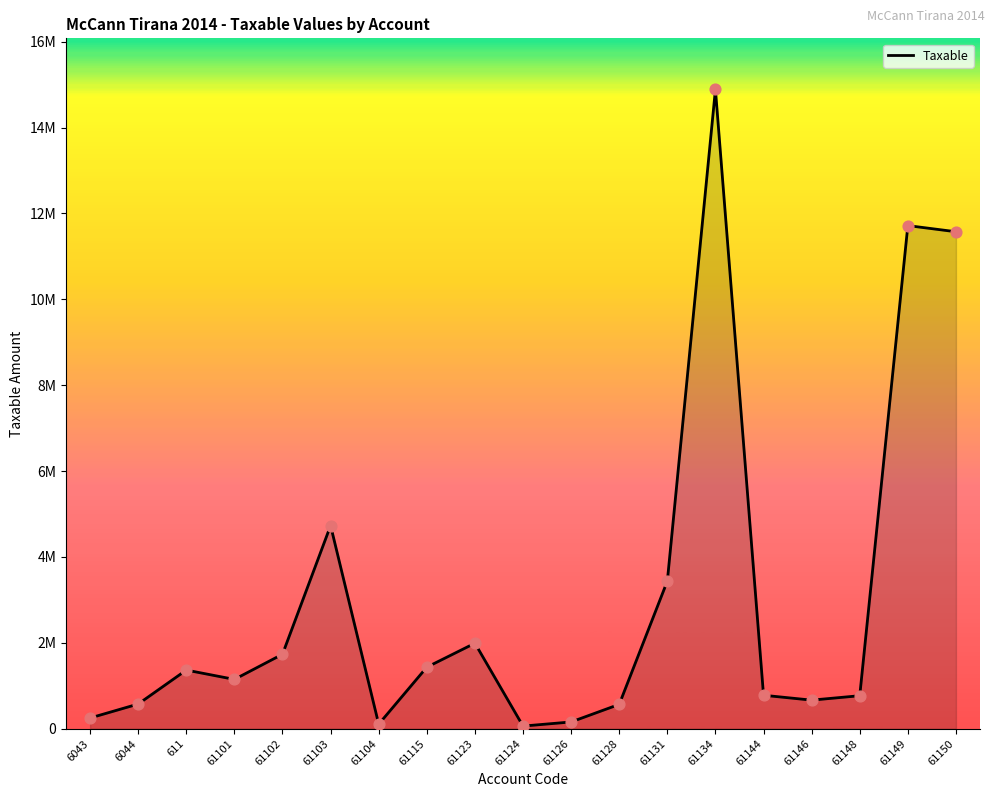

Approximately how many times larger is the value at 61128 compared to 61126?

3.6